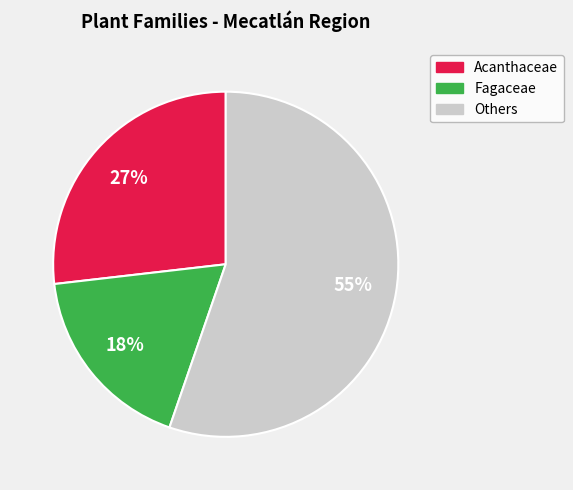

Is there any slice that represents more than half of the pie?

Yes